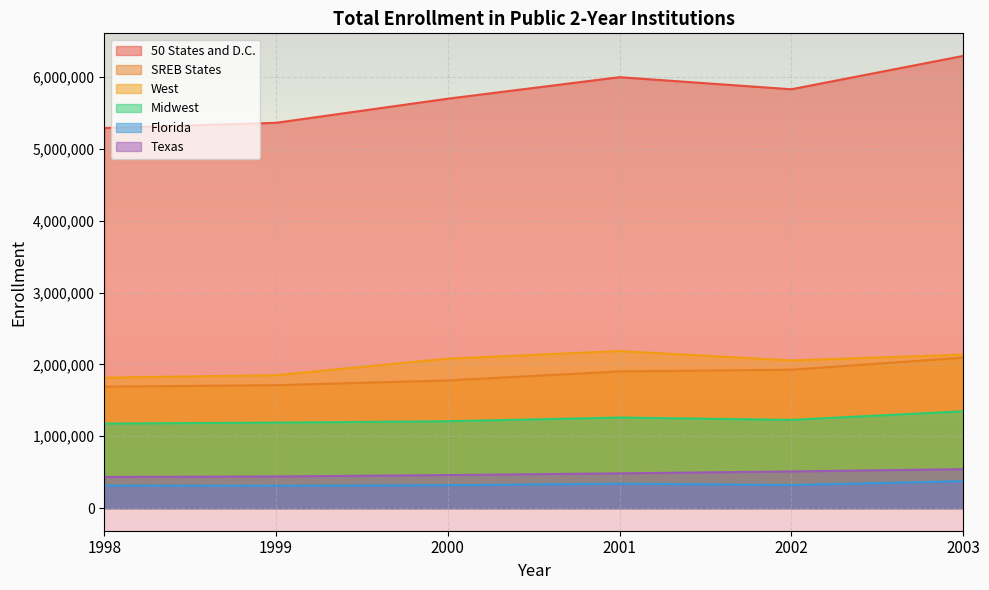

What is the maximum value shown in the chart?

6292241